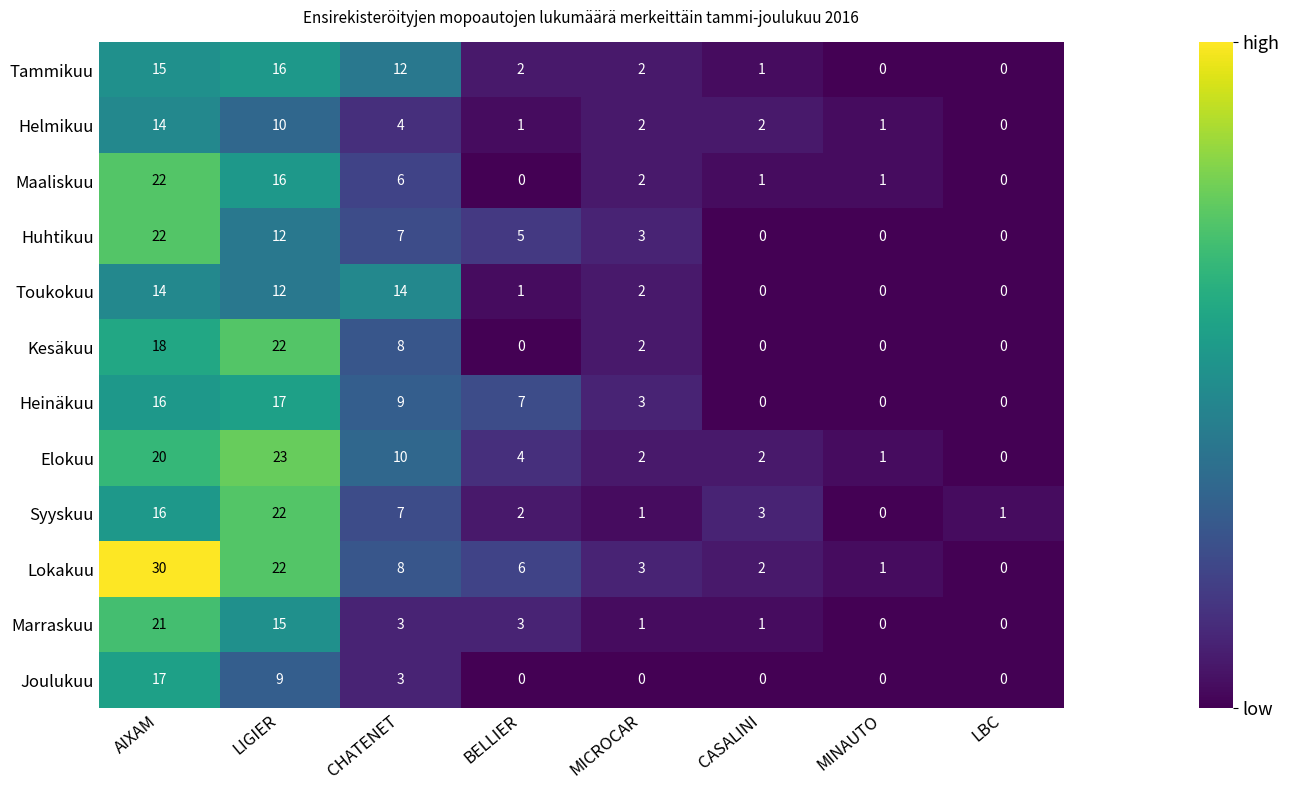

The value of Joulukuu at MINAUTO is 9. True or false?

False